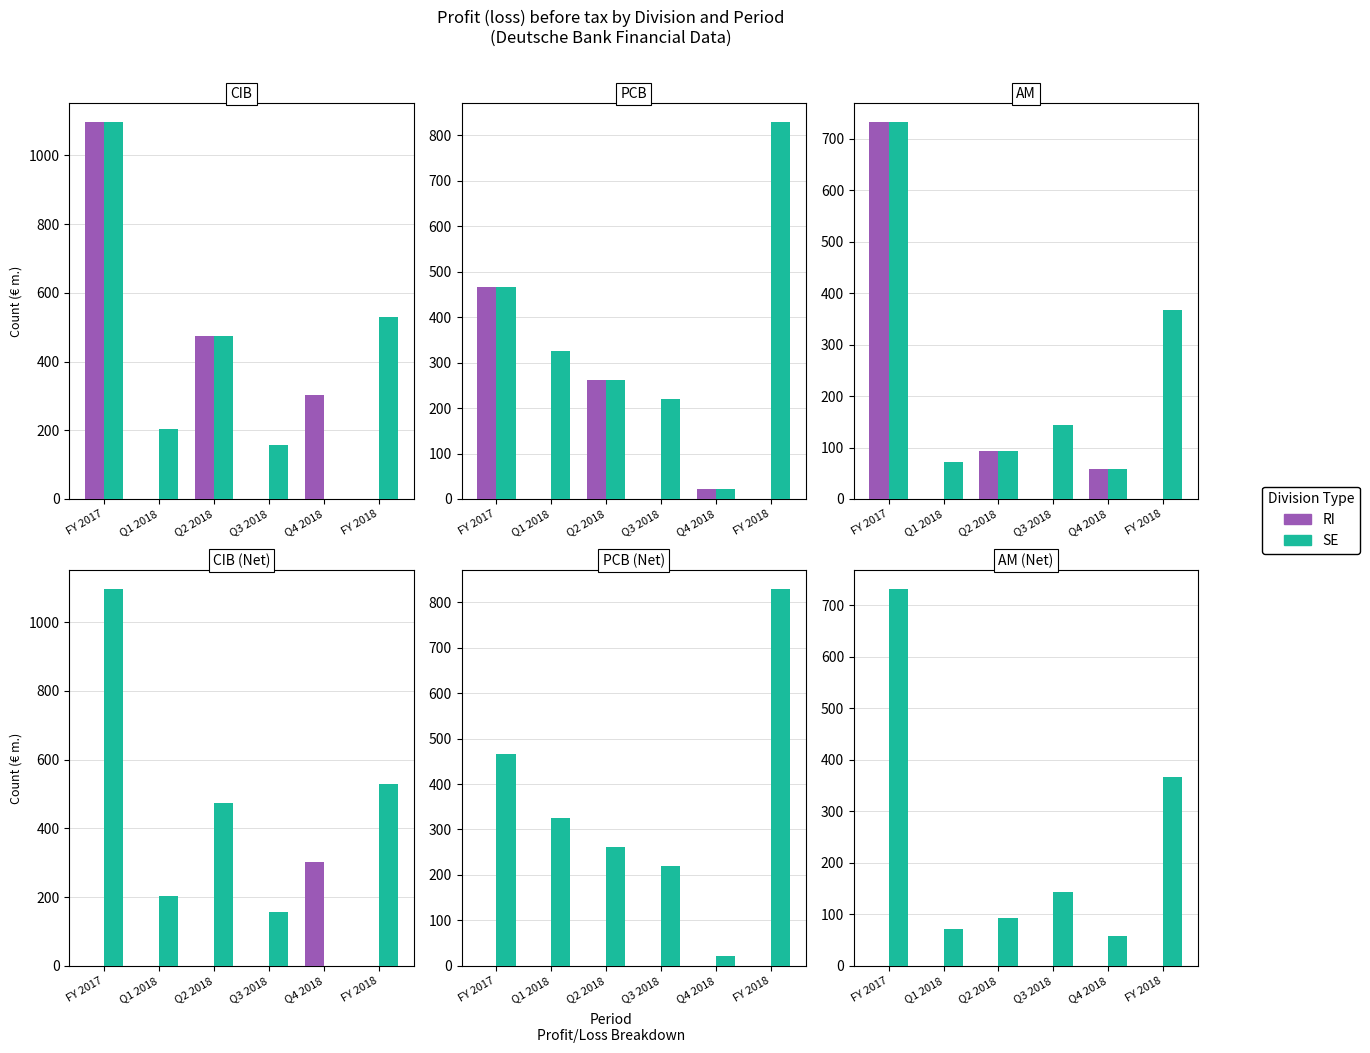

What position from the right is FY 2017?

6